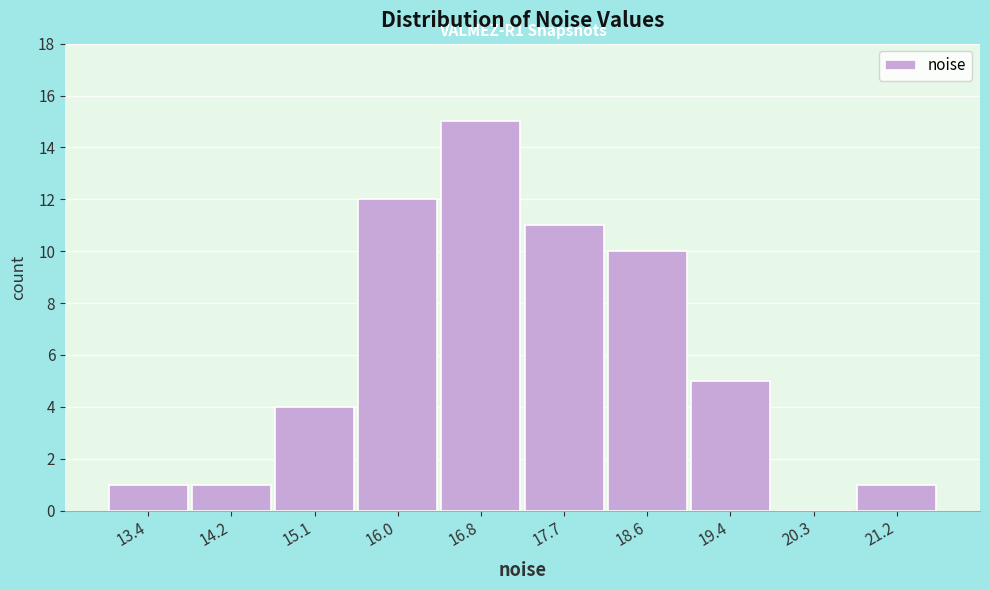

Which range on the x-axis has the tallest bar?

16.4 to 17.3